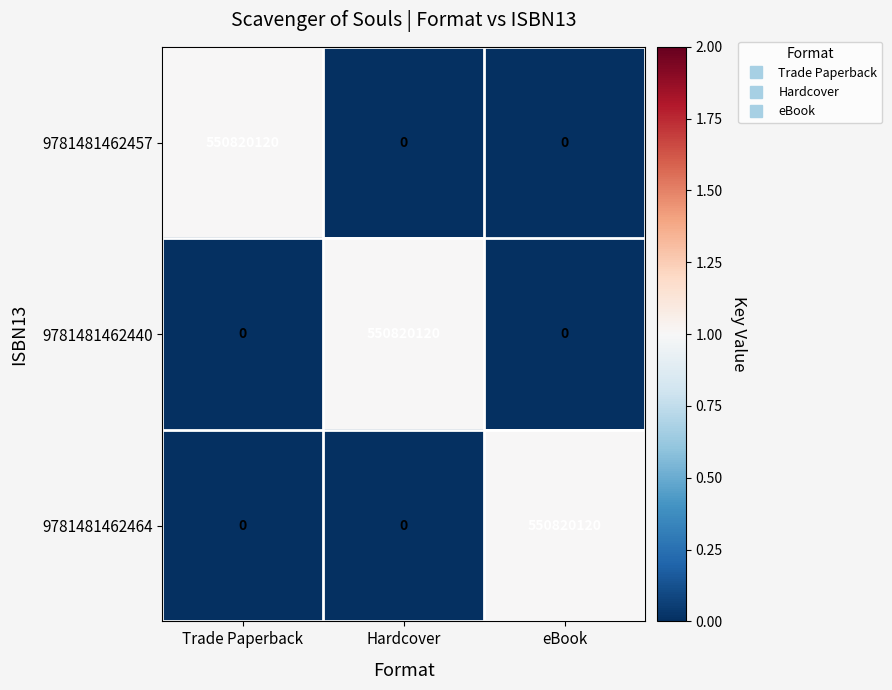

What is the sum of all 9781481462457 values?

550820120